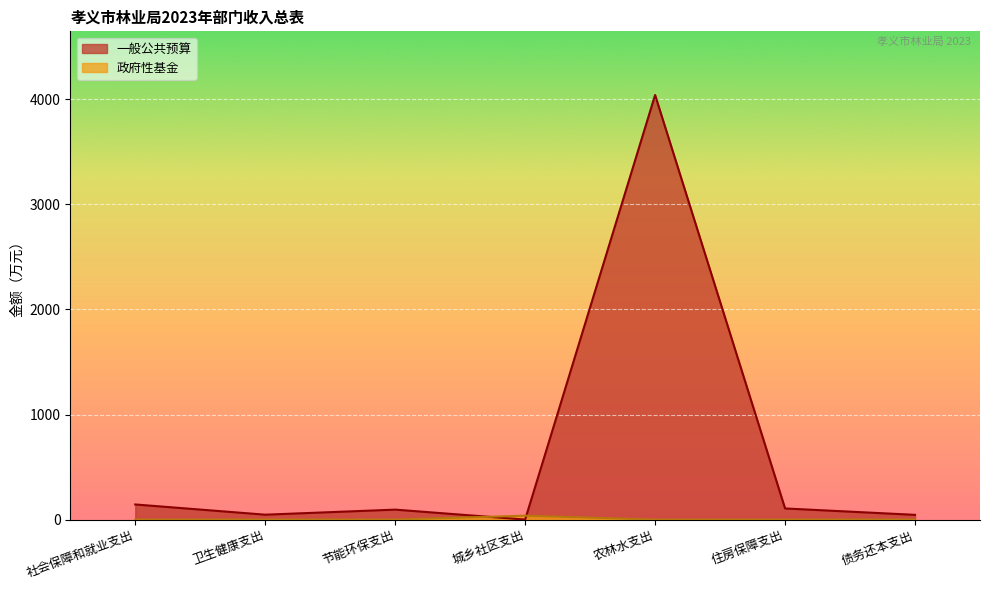

Which series has the largest range (max minus min)?

一般公共预算